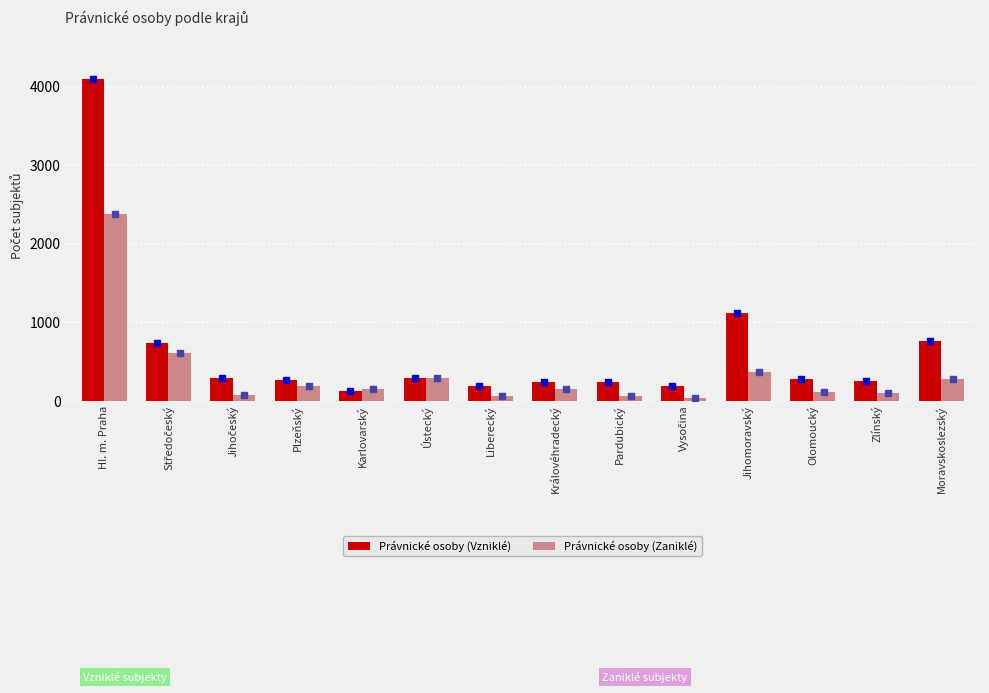

What is the sum of all Právnické osoby (Zaniklé) values?

4888